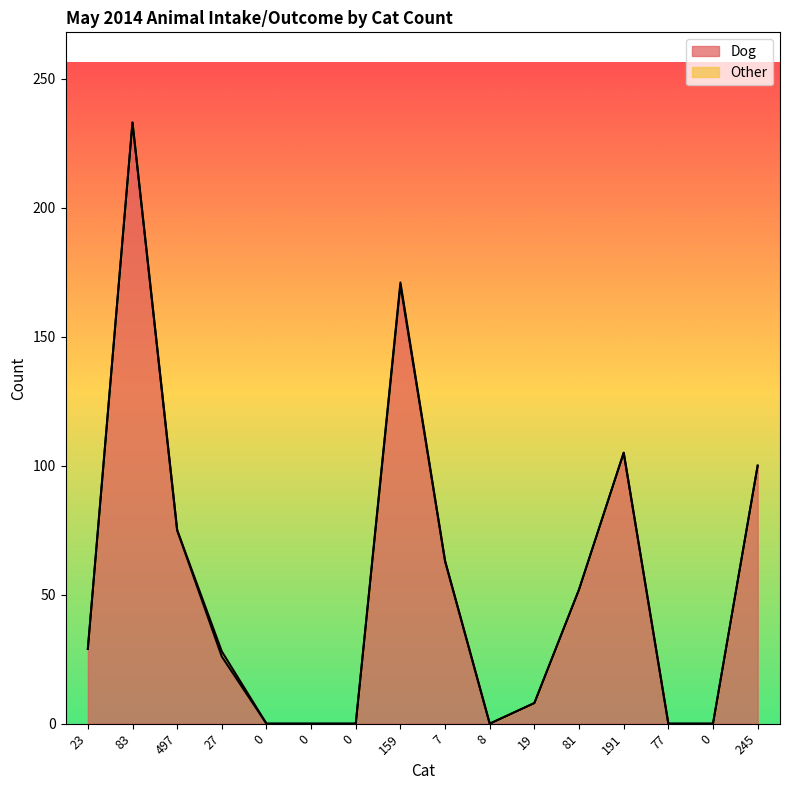

Reading left to right, transcribe all the data shown in this chart.

23=29	83=233	497=75	27=26	0=0	0=0	0=0	159=170	7=63	8=0	19=8	81=52	191=105	77=0	0=0	245=100